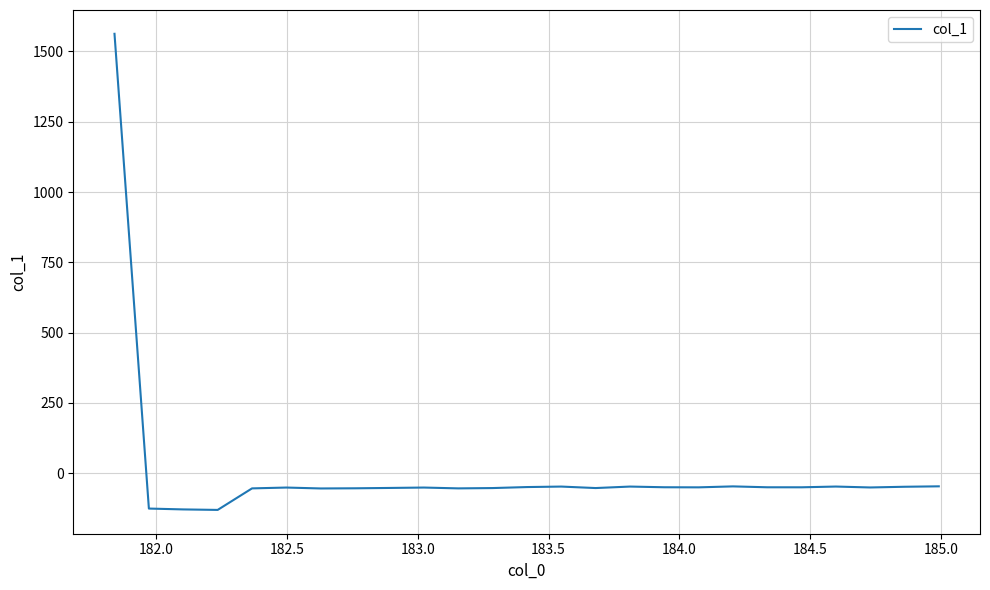

What is the maximum value shown in the chart?

1562.3